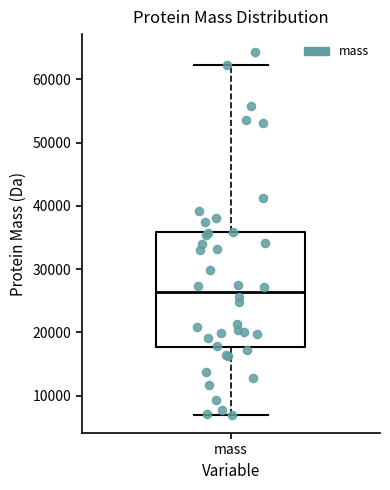

Transcribe this box plot: give where the median line is, the range the box spans, and where the two whiskers end, as read against the y-axis. The values are not printed on the chart, so give them approximately, as read against the axis.

median 26000, box 18000 to 36000, whiskers 7000 to 62000